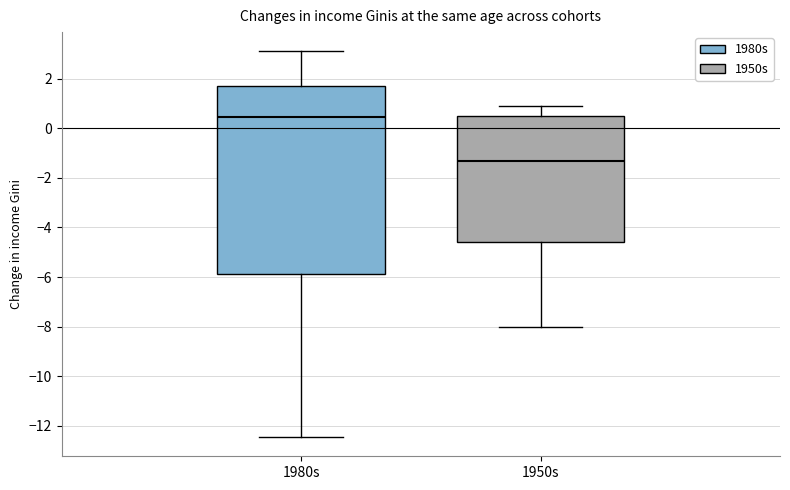

Which box is the tallest, from its lower edge to its upper edge?

1980s